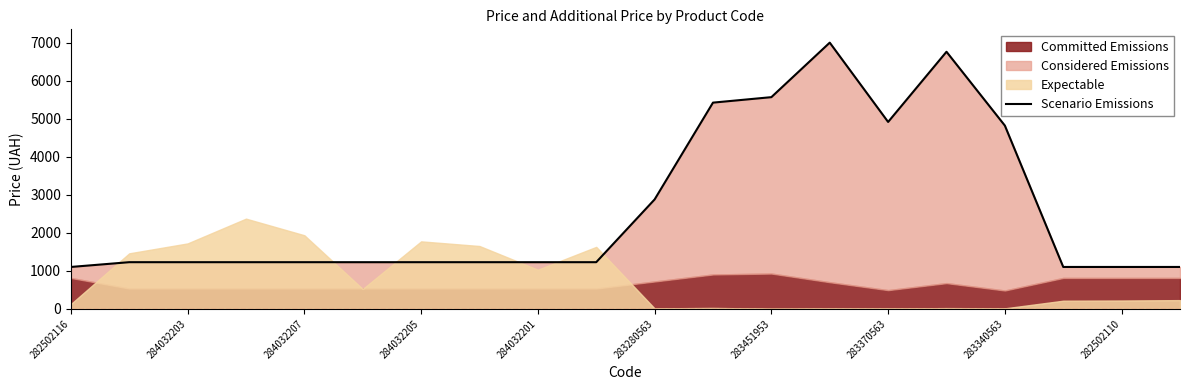

Does the chart display data point markers on the line(s)?

No